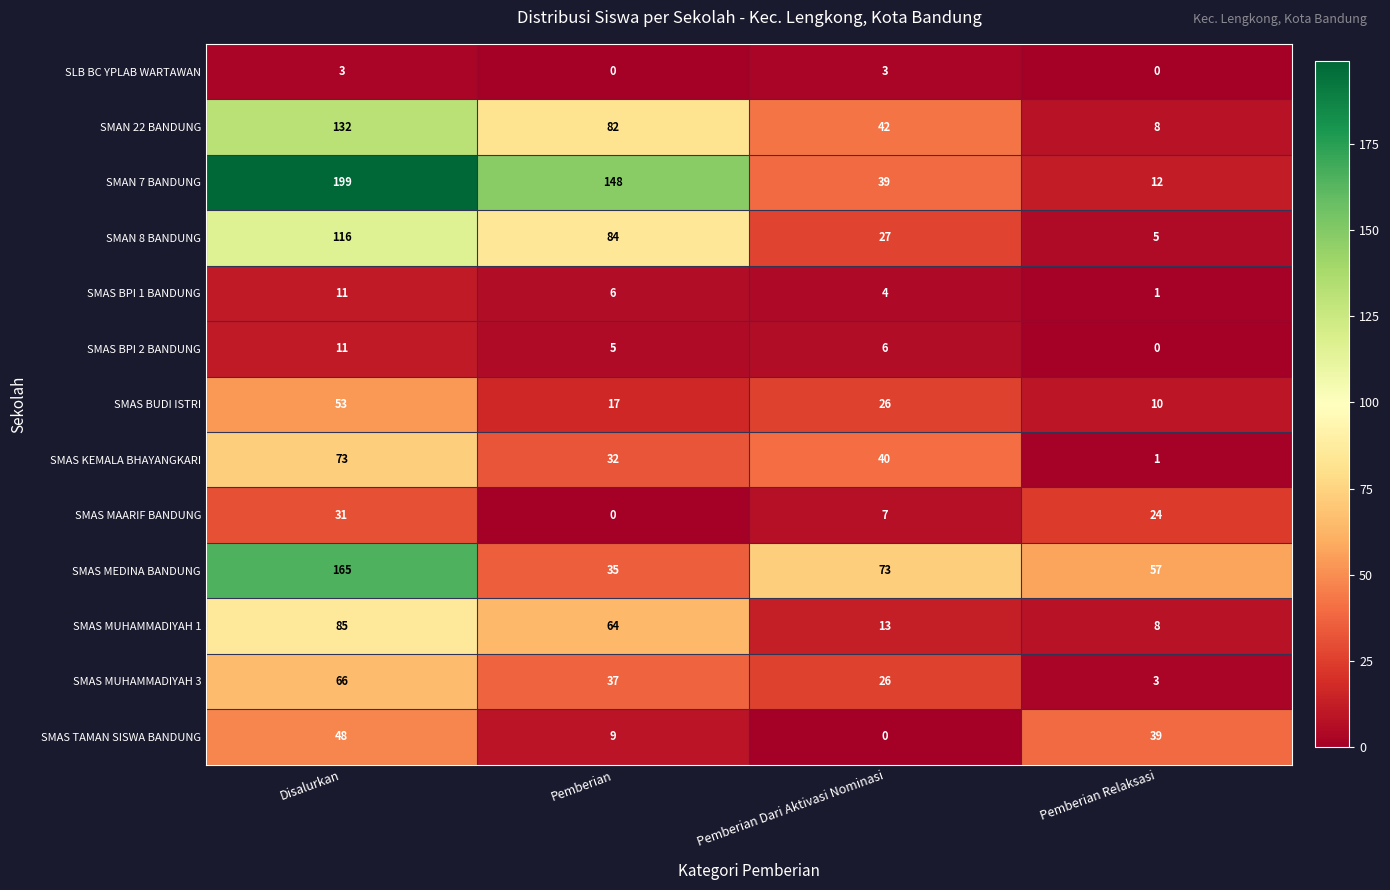

True or false: SLB BC YPLAB WARTAWAN has a value of 5 at Pemberian Dari Aktivasi Nominasi.

False